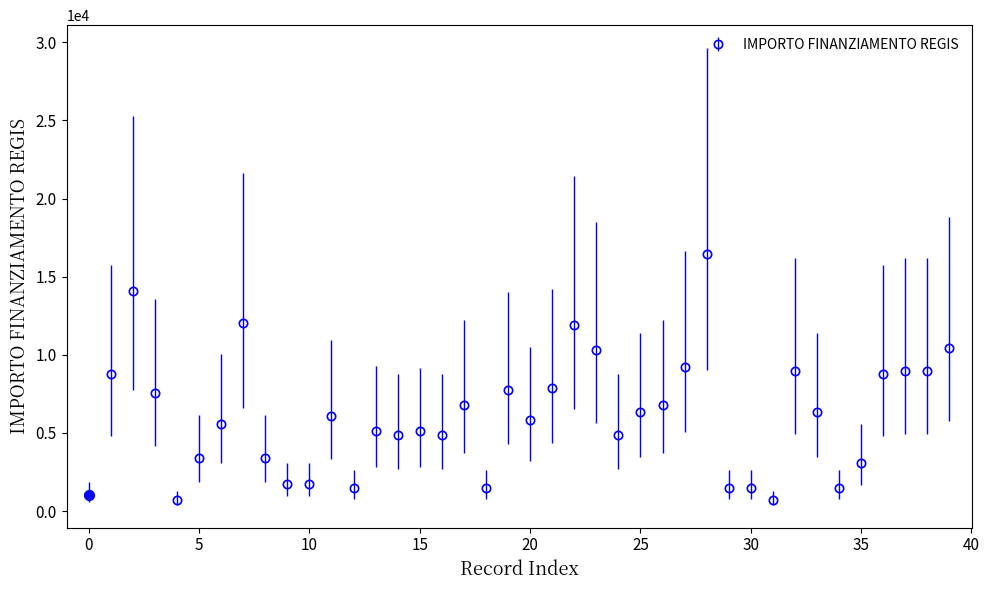

What is the minimum value shown in the chart?

729